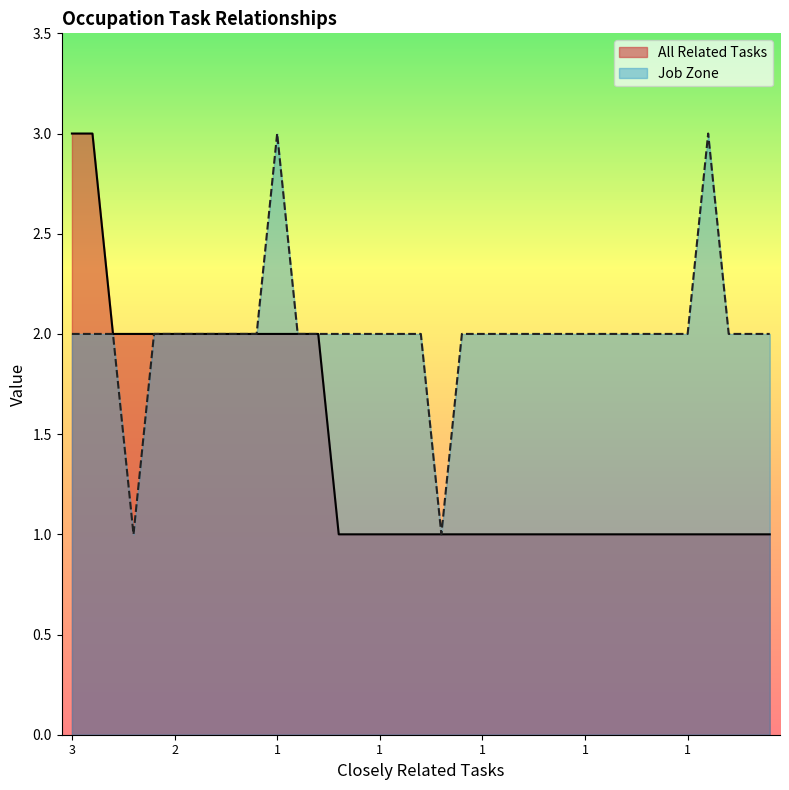

Reading left to right, what are all the values shown in this chart?

All Related Tasks: 3	3	2	2	2	2	2	2	2	2	2	2	2	1	1	1	1	1	1	1	1	1	1	1	1	1	1	1	1	1	1	1	1	1	1
Job Zone: 2	2	2	1	2	2	2	2	2	2	3	2	2	2	2	2	2	2	1	2	2	2	2	2	2	2	2	2	2	2	2	3	2	2	2